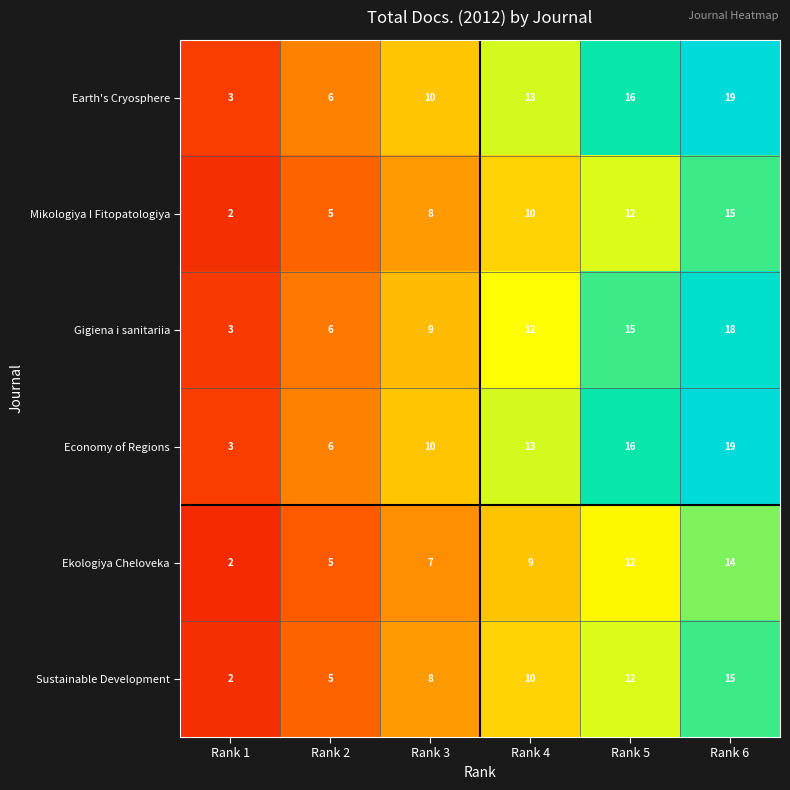

At which category does the chart reach its minimum across all series?

Rank 1